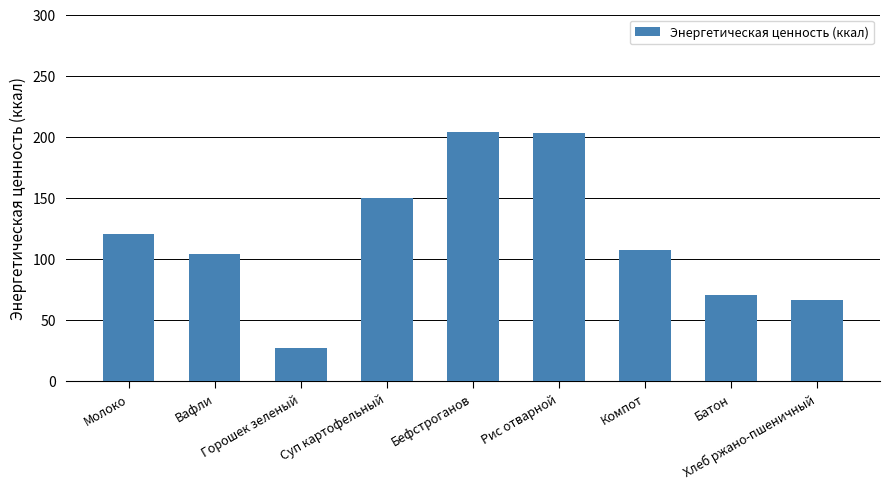

How many bars are there in total?

9